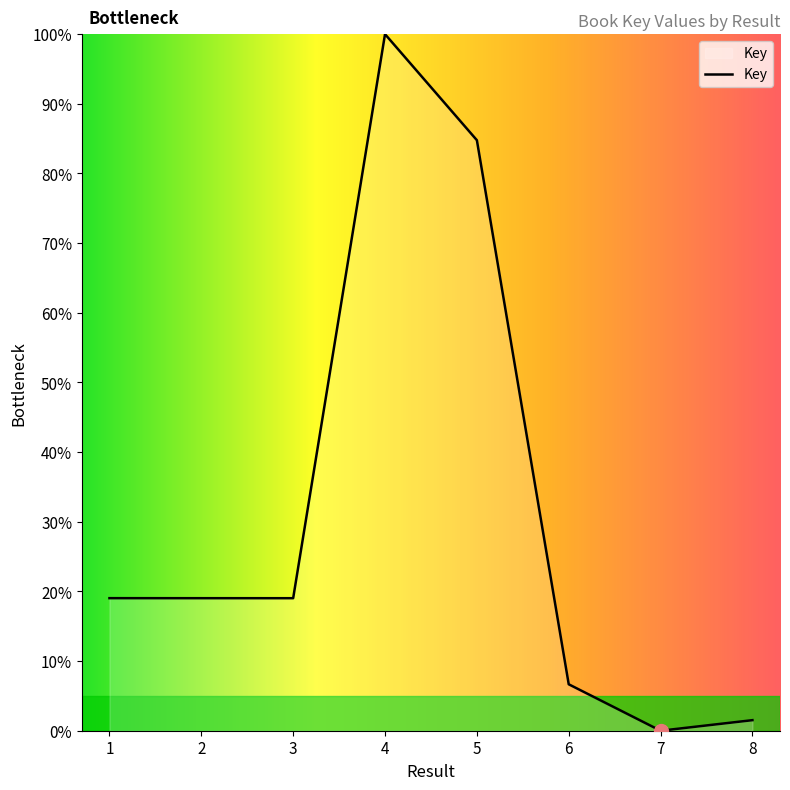

True or false: the data has more than 0 interior local peaks.

True